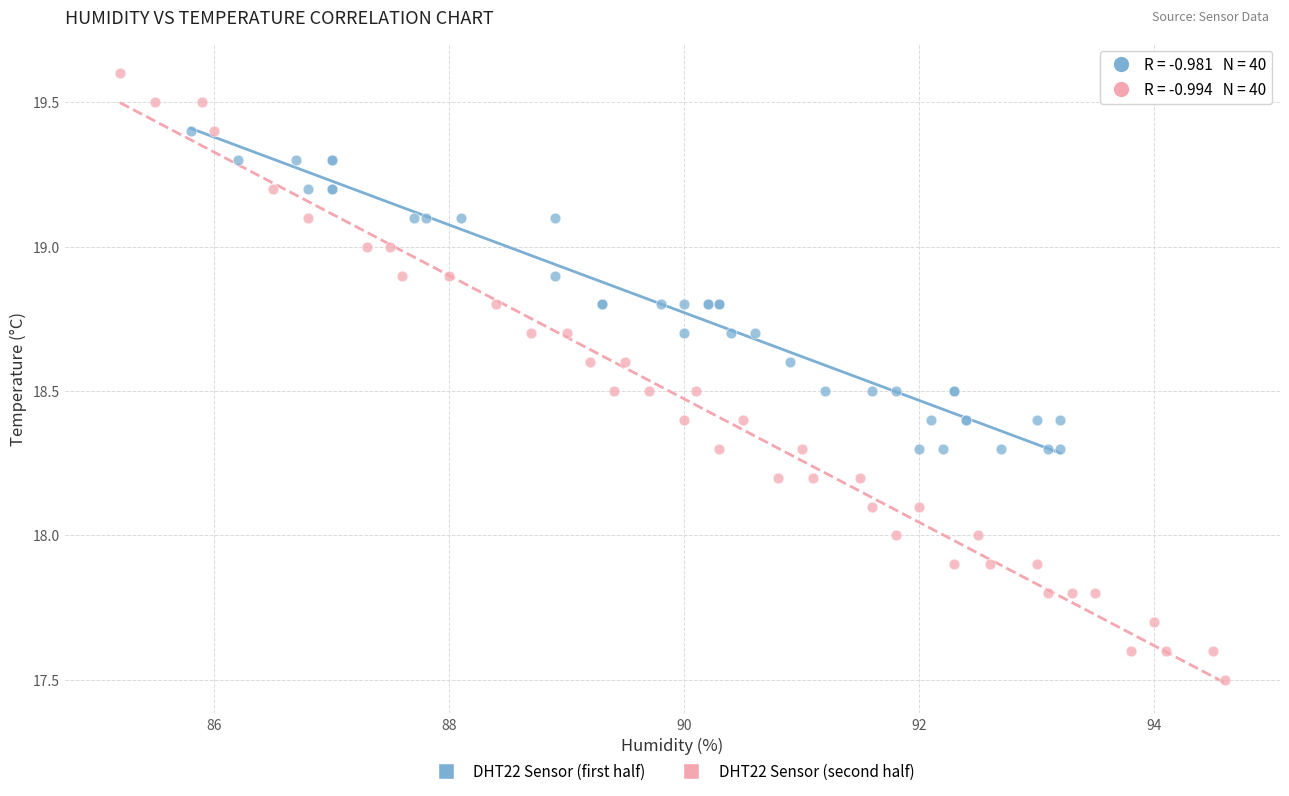

Which series has the widest spread of Y values?

DHT22 Sensor (second half)